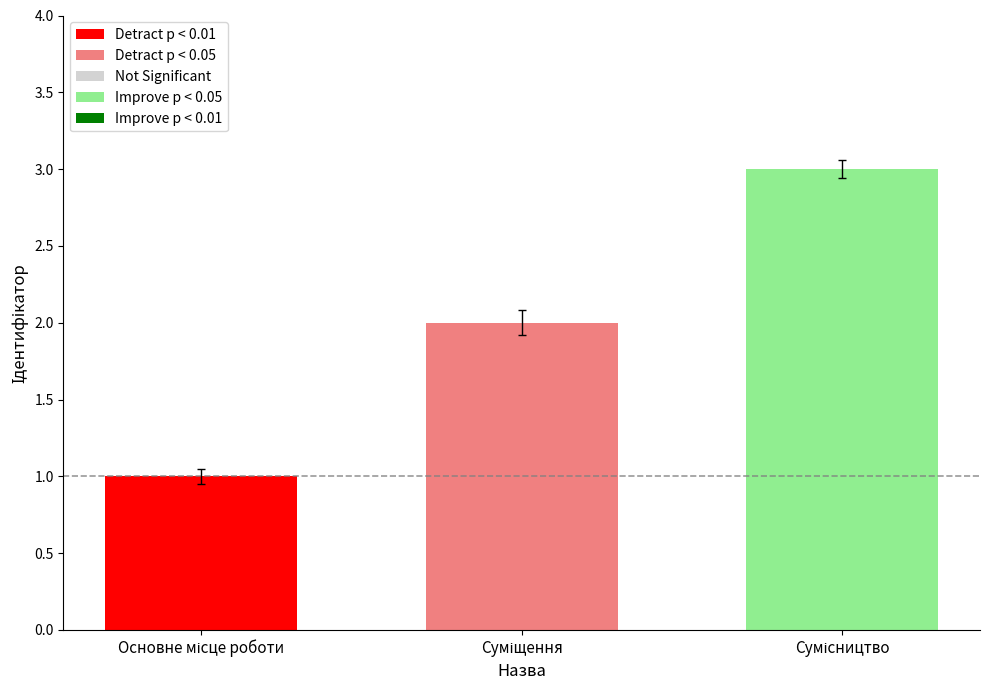

What is the value of the 3rd bar from the left?

3